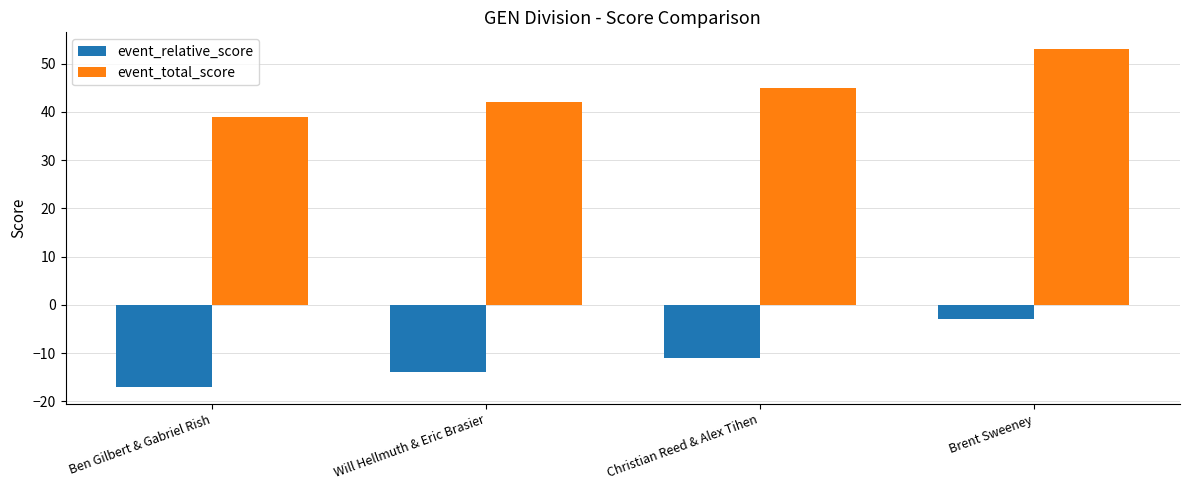

The event_total_score series shows 21 at Ben Gilbert & Gabriel Rish. True or false?

False